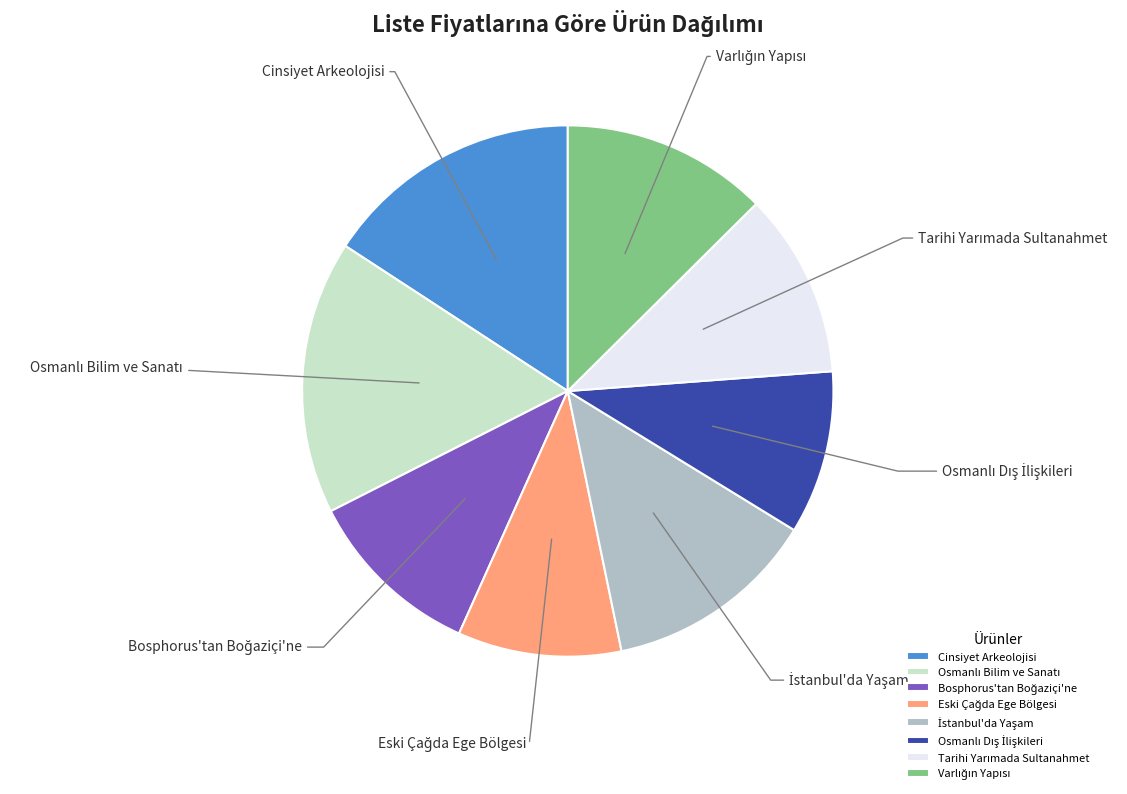

Is it true that Cinsiyet Arkeolojisi is 30% of the pie?

False